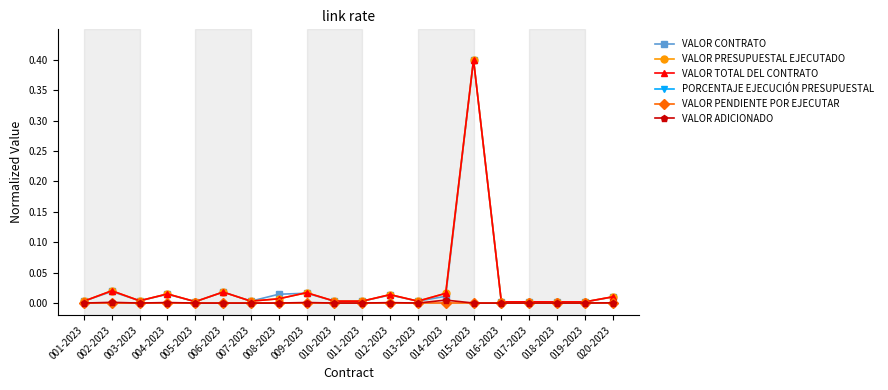

True or false: VALOR ADICIONADO has a value of 0.0 at 004-2023.

False